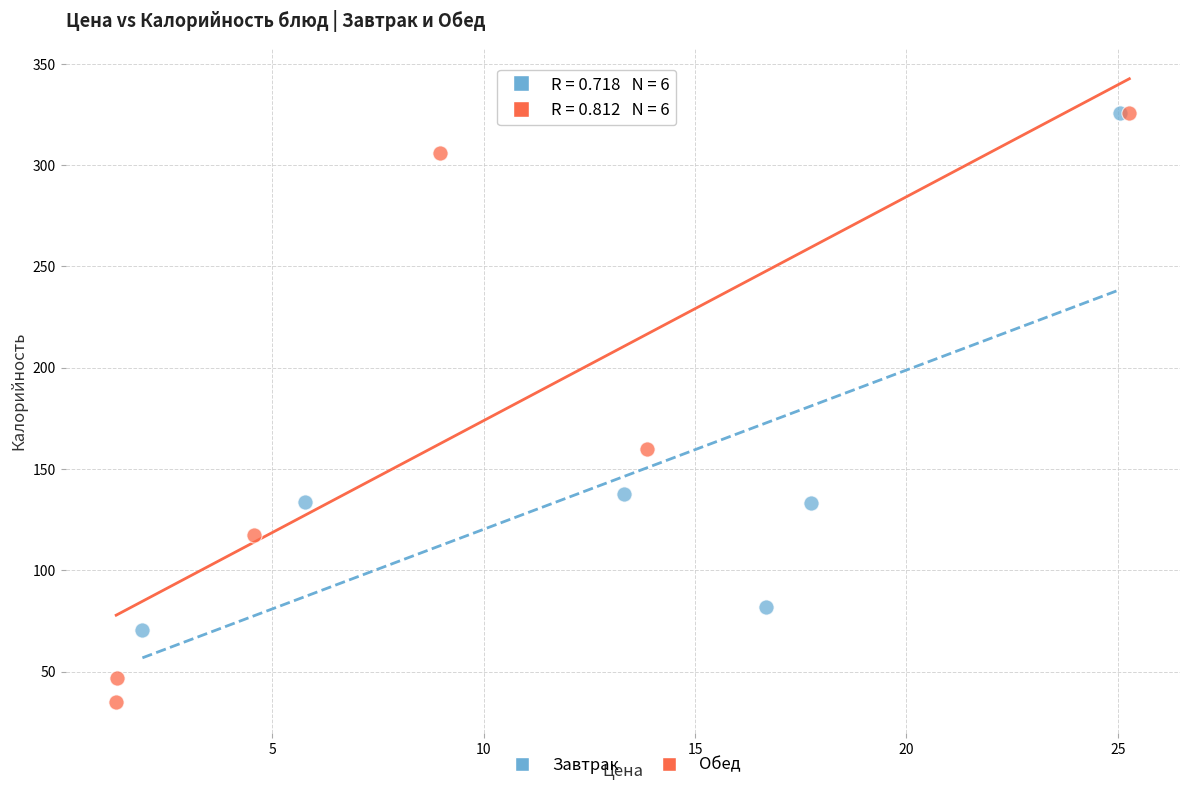

Which series has the widest spread of Y values?

Обед